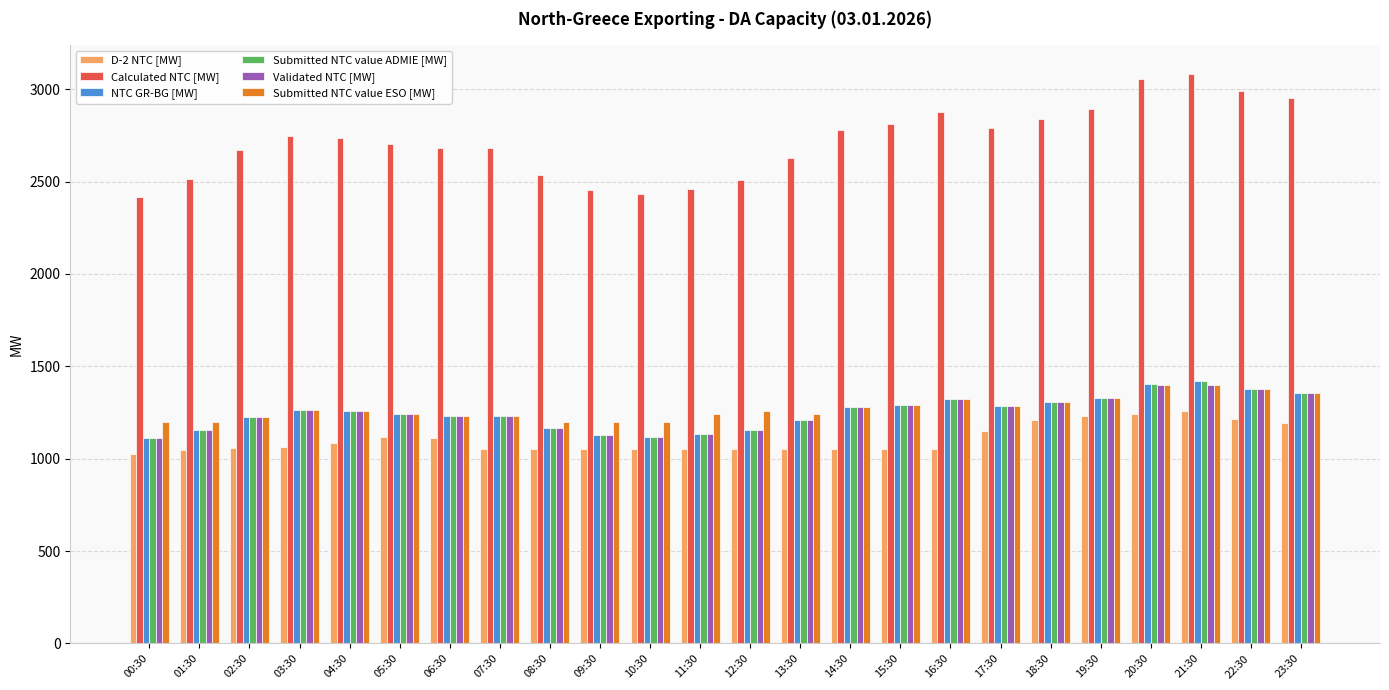

What is the label of the 6th bar from the left?

05:30